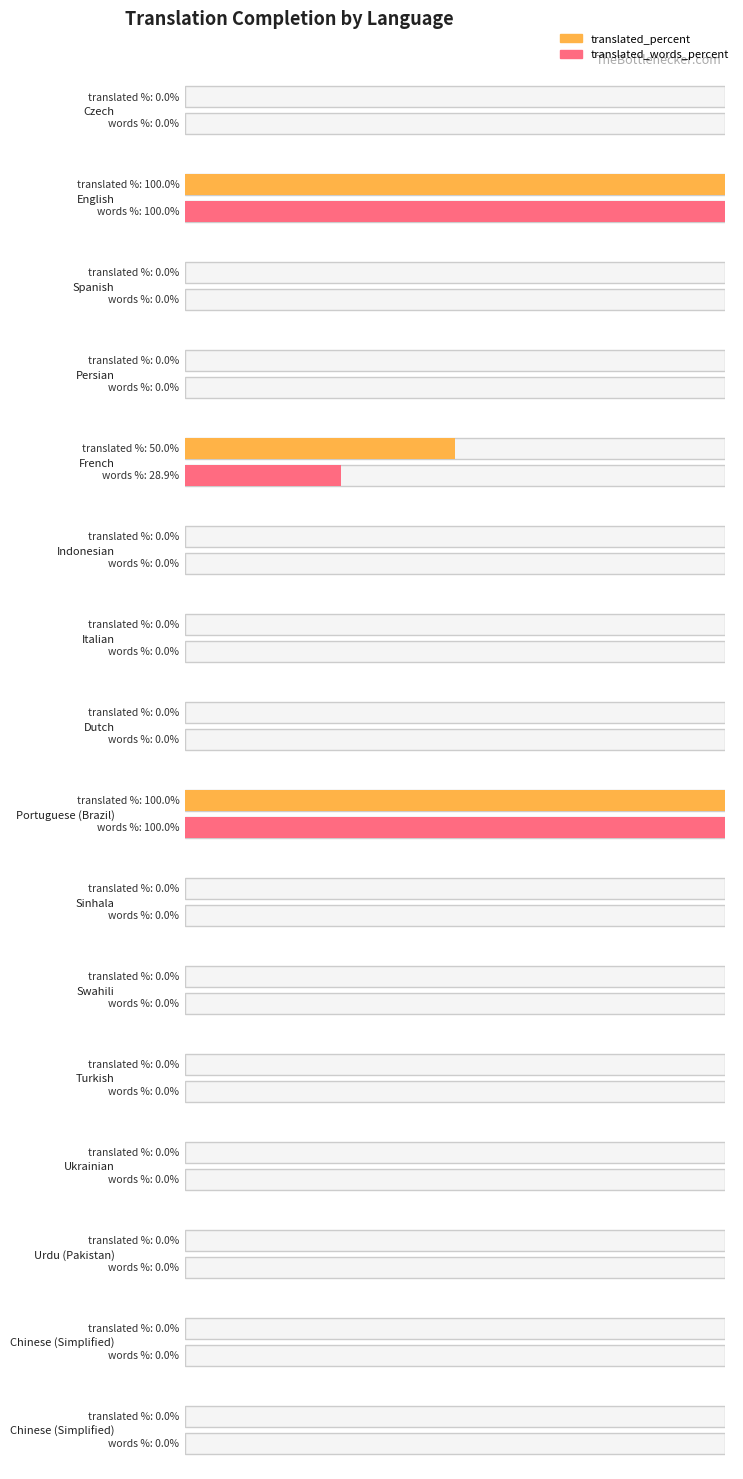

Rank the series by their average value, from lowest to highest.

translated_words_percent, translated_percent